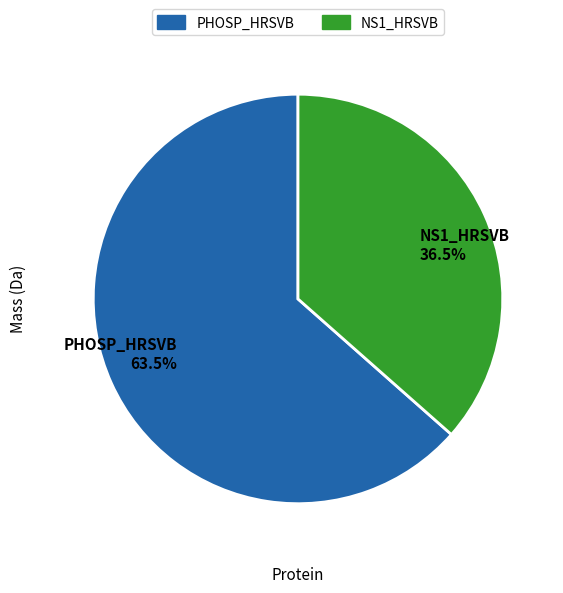

Between NS1_HRSVB 36.5% and PHOSP_HRSVB 63.5%, which is larger?

PHOSP_HRSVB 63.5%